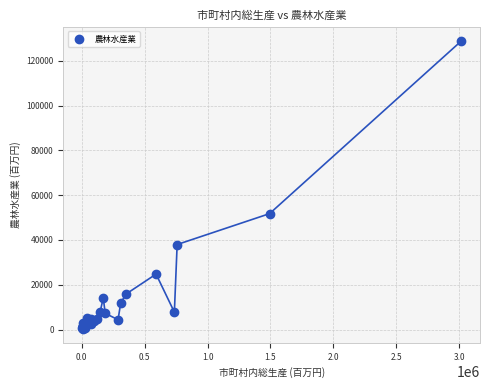

What Y value in the scatter plot is closest to 64553?

51760